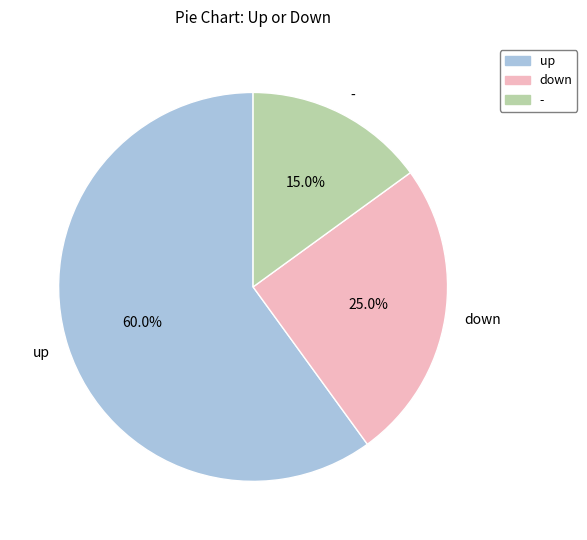

To the nearest percent, what is the average slice percentage?

33%